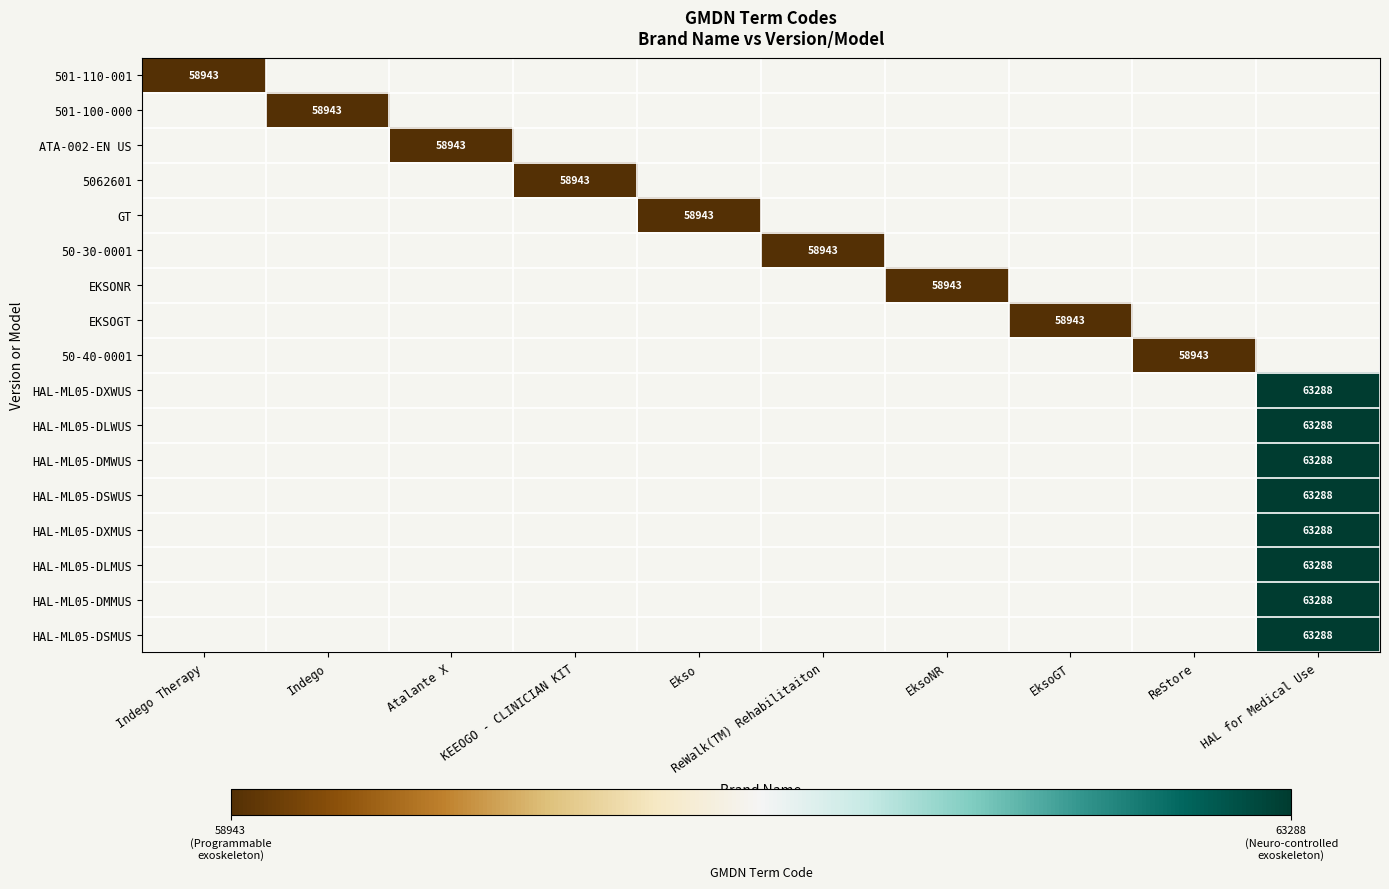

At which category does the chart reach its peak across all series?

HAL for Medical Use